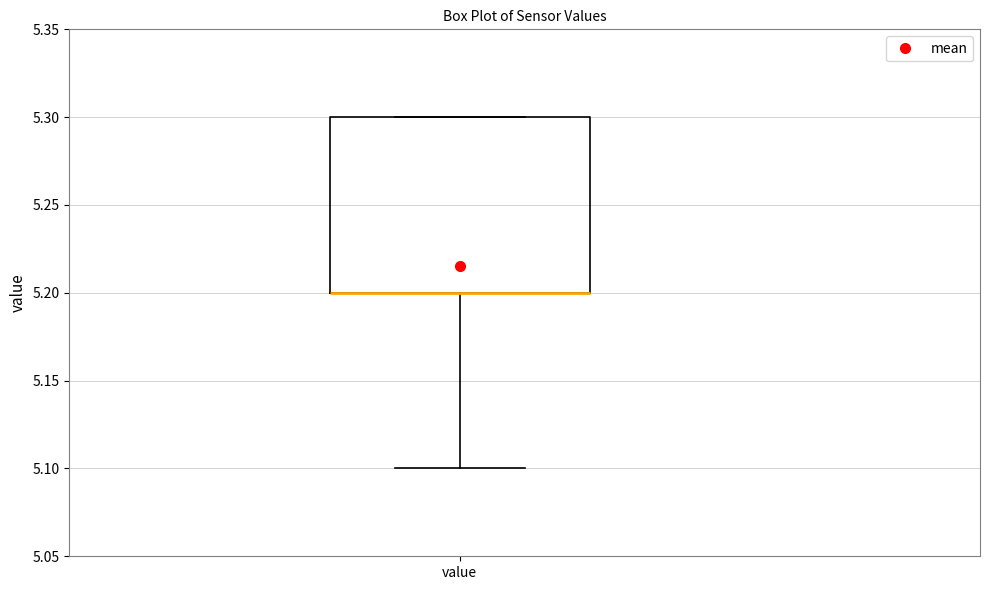

Transcribe this box plot: give where the median line is, the range the box spans, and where the two whiskers end, as read against the y-axis. The values are not printed on the chart, so give them approximately, as read against the axis.

median 5.2 (drawn on the box's lower edge), box 5.2 to 5.3, whiskers 5.1 to 5.3